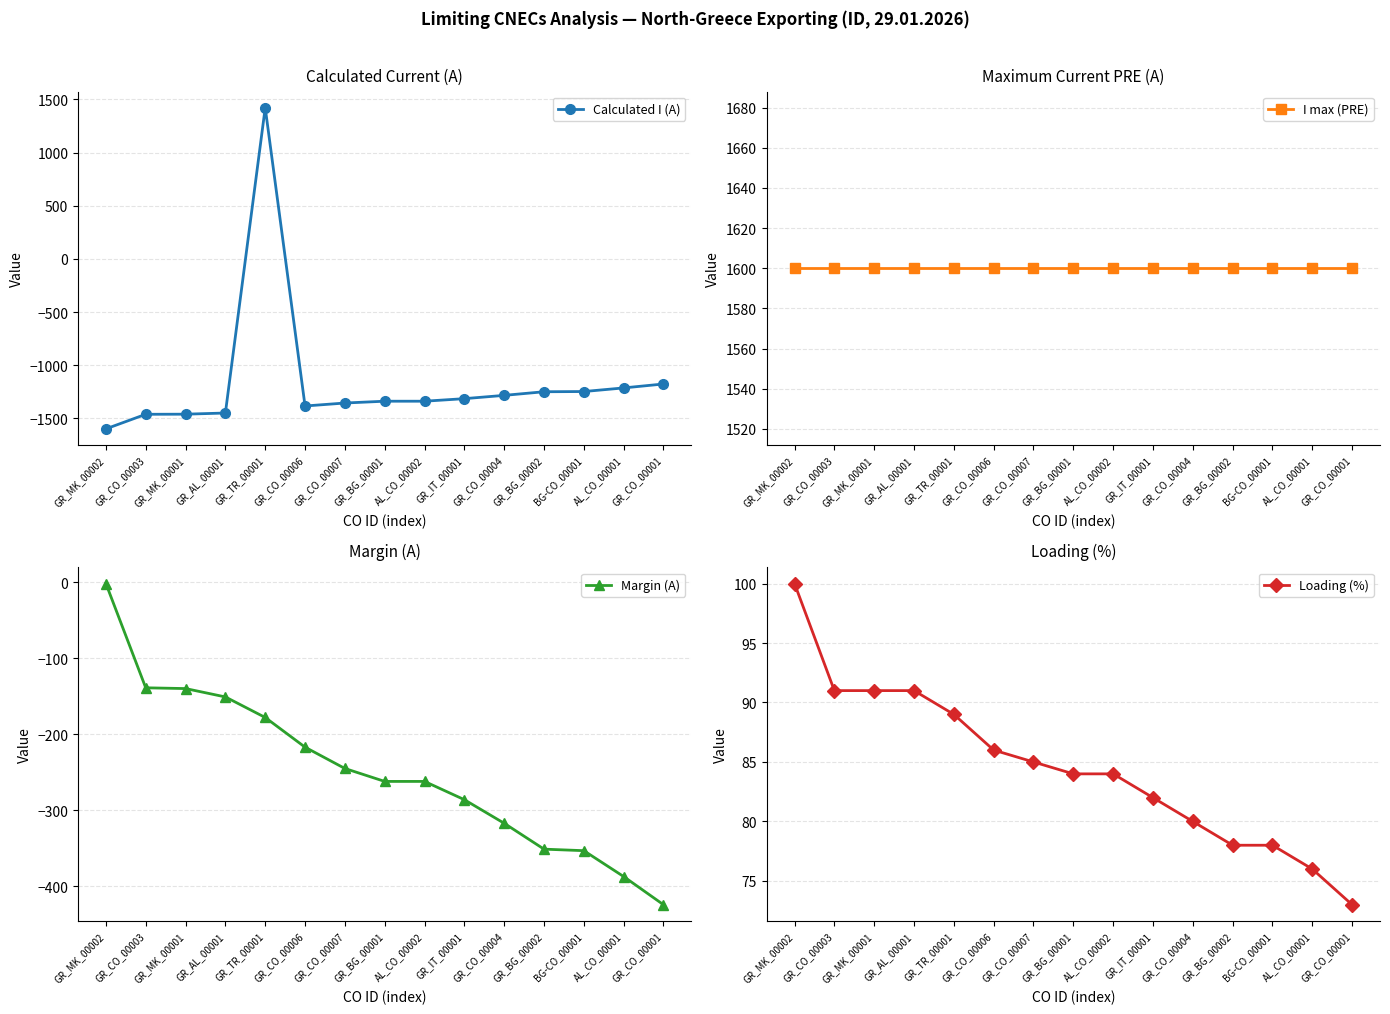

Reading left to right, extract all data points from this chart.

Calculated I (A): -1598	-1461	-1460	-1449	1422	-1383	-1355	-1338	-1338	-1314	-1283	-1249	-1247	-1213	-1176
I max (PRE): 1600	1600	1600	1600	1600	1600	1600	1600	1600	1600	1600	1600	1600	1600	1600
Margin (A): -2	-139	-140	-151	-178	-217	-245	-262	-262	-286	-317	-351	-353	-387	-424
Loading (%): 100	91	91	91	89	86	85	84	84	82	80	78	78	76	73